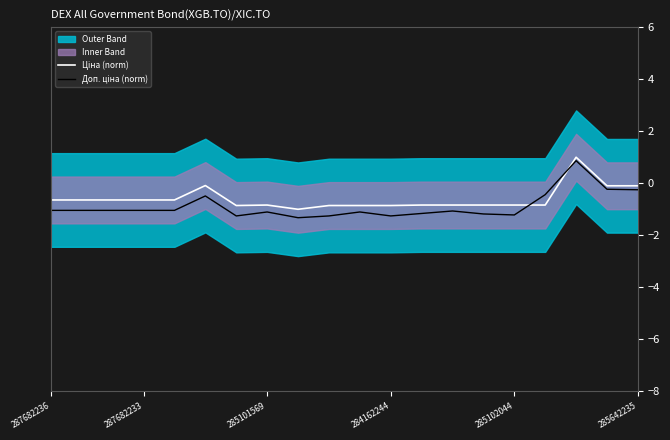

At which label is Ціна (norm) closest to 0?

285642235